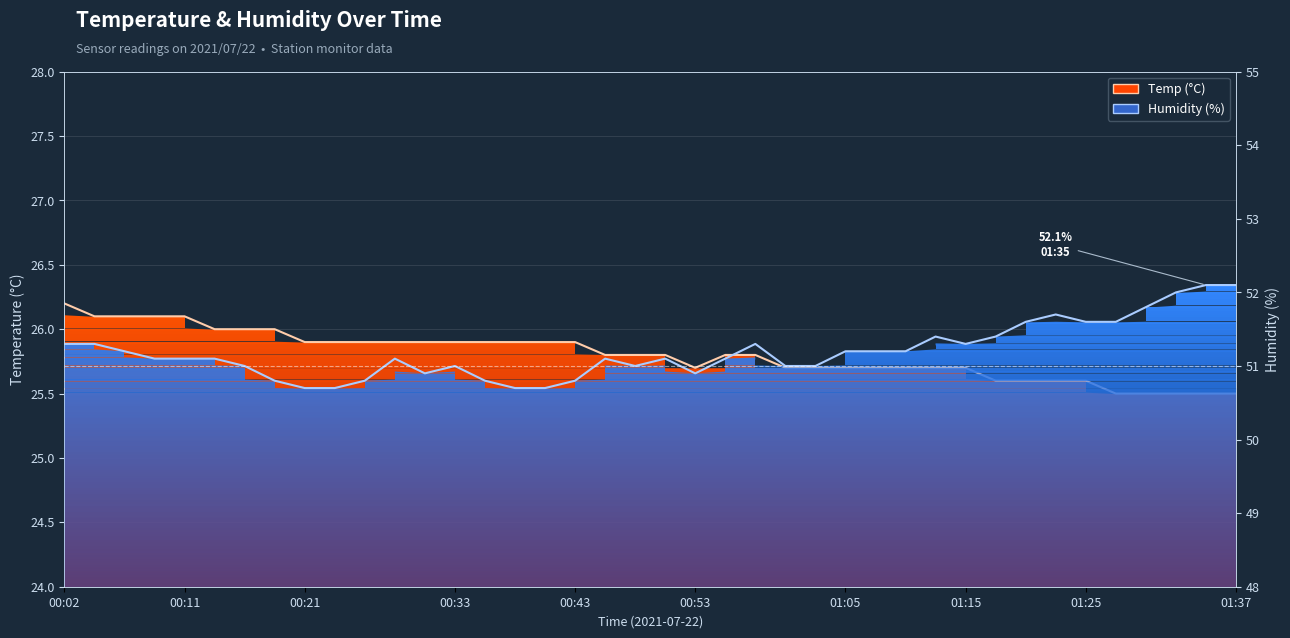

Which series has the largest total across all categories?

Humidity